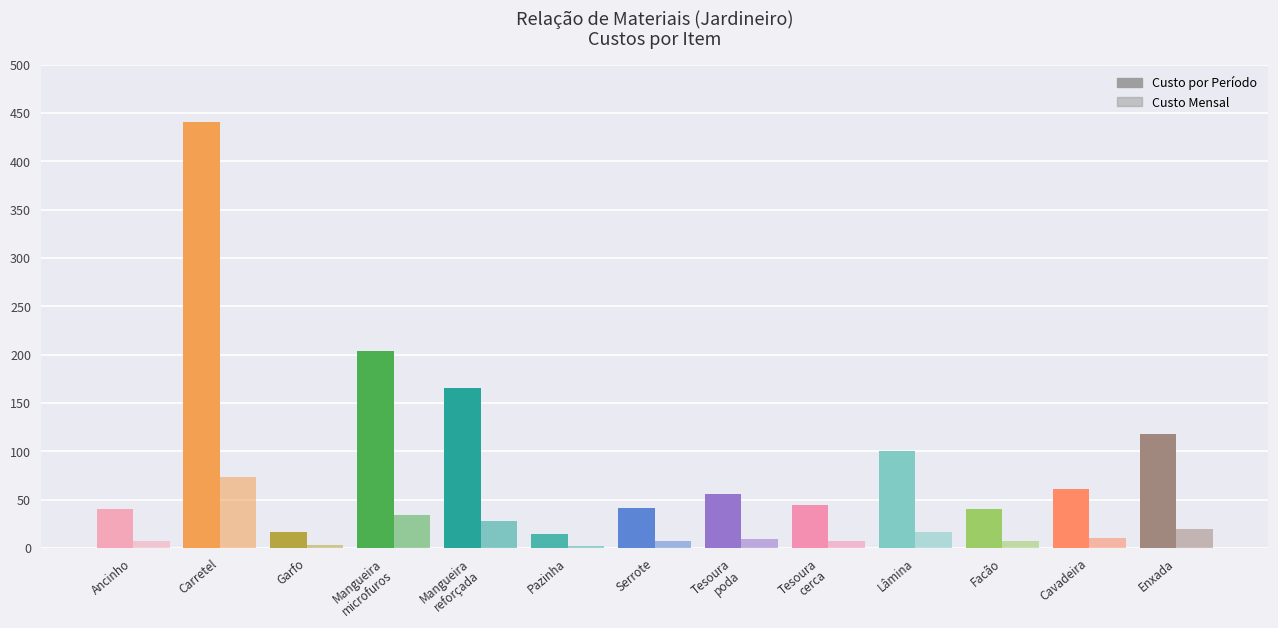

How many groups of bars are there?

13